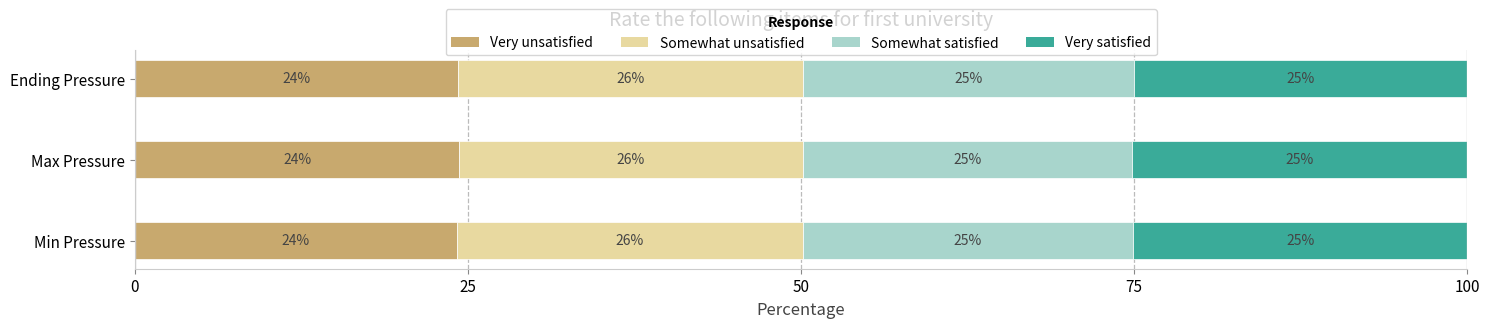

What is the lowest value of the Very unsatisfied series?

24.1